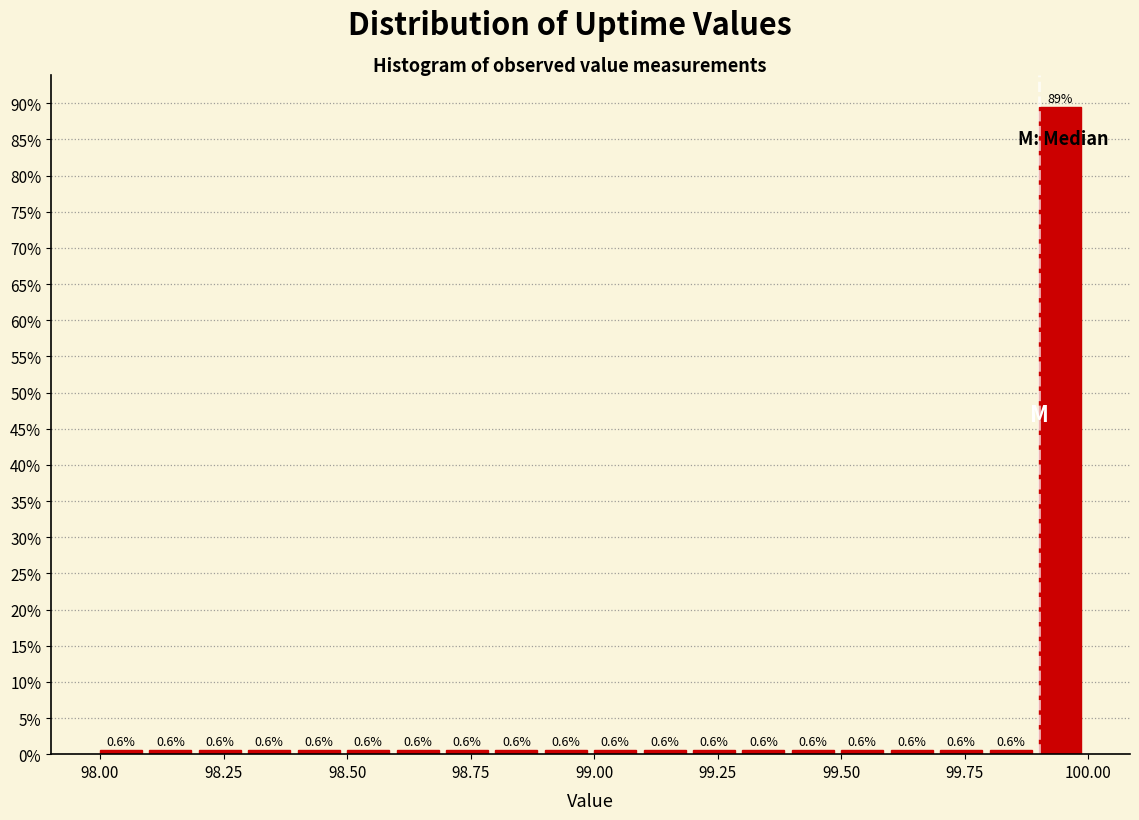

Around what value on the x-axis is the tallest bar? Give the approximate position of its centre, as read against the axis.

99.95